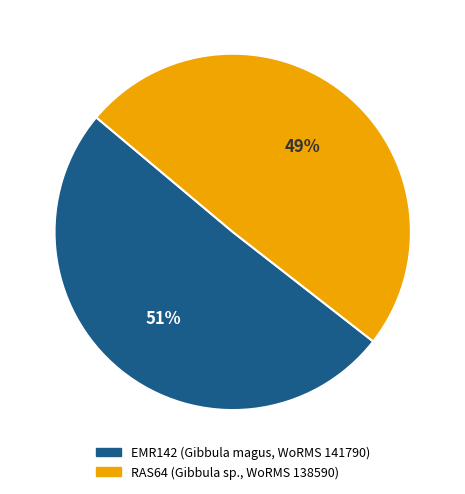

To the nearest percent, what is the combined percentage of EMR142 (Gibbula magus, WoRMS 141790) and RAS64 (Gibbula sp., WoRMS 138590)?

100%